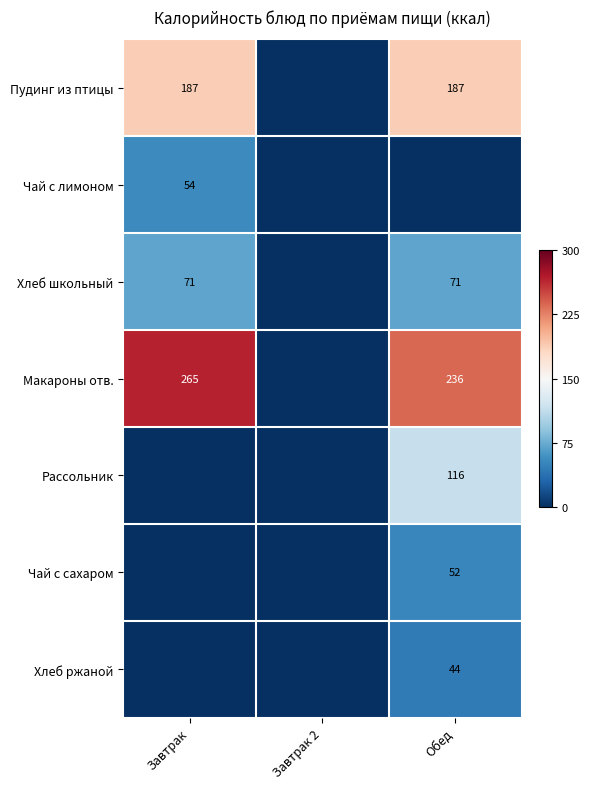

Is it true that Хлеб школьный equals 71 at Обед?

True